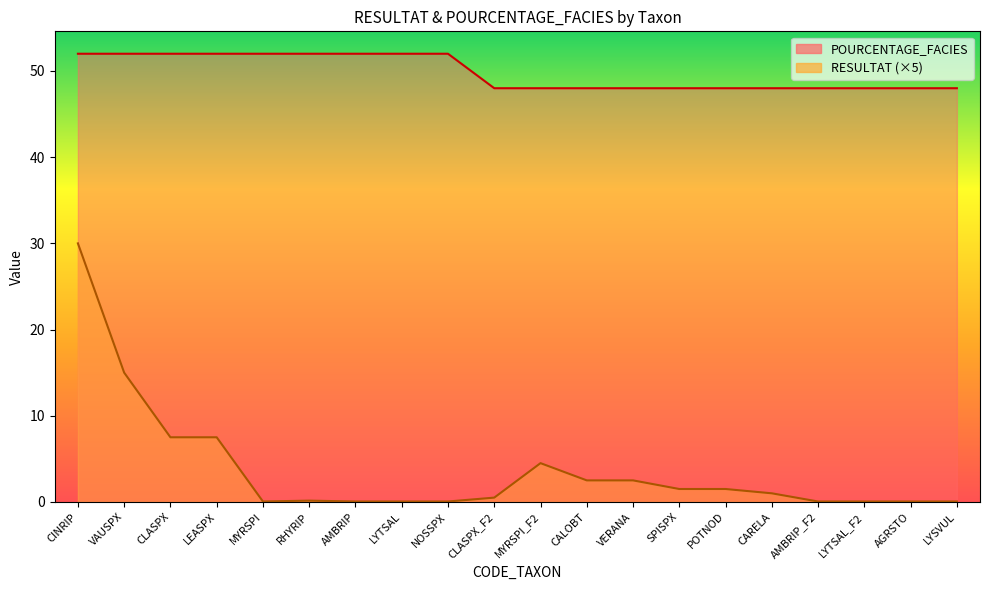

Reading left to right, what are all the values shown in this chart?

RESULTAT: CINRIP=30.0	VAUSPX=15.0	CLASPX=7.5	LEASPX=7.5	MYRSPI=0.1	RHYRIP=0.1	AMBRIP=0.1	LYTSAL=0.1	NOSSPX=0.1	CLASPX_F2=0.5	MYRSPI_F2=4.5	CALOBT=2.5	VERANA=2.5	SPISPX=1.5	POTNOD=1.5	CARELA=1.0	AMBRIP_F2=0.1	LYTSAL_F2=0.1	AGRSTO=0.1	LYSVUL=0.1
POURCENTAGE_FACIES: CINRIP=52.0	VAUSPX=52.0	CLASPX=52.0	LEASPX=52.0	MYRSPI=52.0	RHYRIP=52.0	AMBRIP=52.0	LYTSAL=52.0	NOSSPX=52.0	CLASPX_F2=48.0	MYRSPI_F2=48.0	CALOBT=48.0	VERANA=48.0	SPISPX=48.0	POTNOD=48.0	CARELA=48.0	AMBRIP_F2=48.0	LYTSAL_F2=48.0	AGRSTO=48.0	LYSVUL=48.0